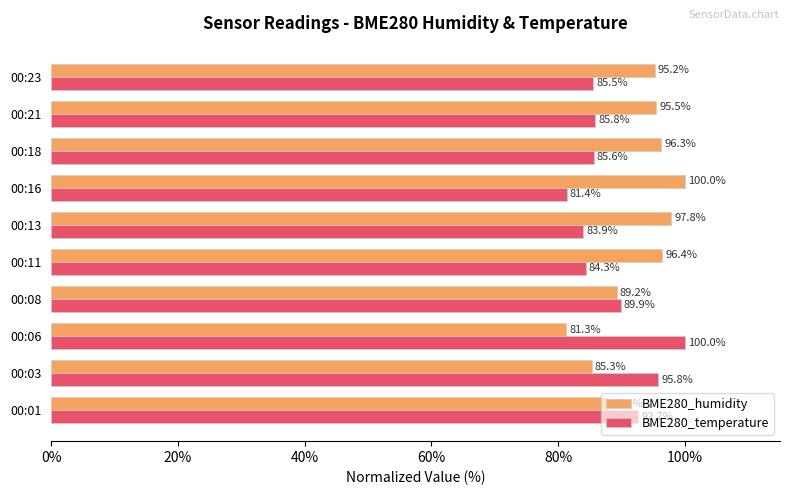

Rank the series by their average value, from highest to lowest.

BME280_humidity, BME280_temperature